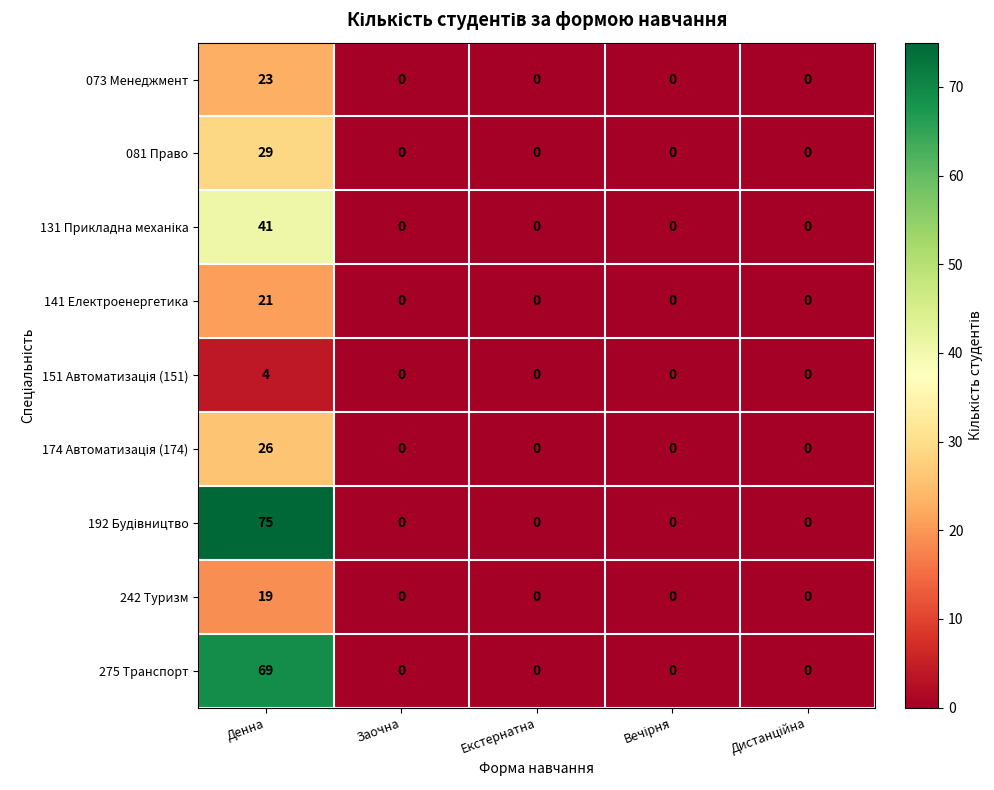

At which category does the chart reach its peak across all series?

Денна